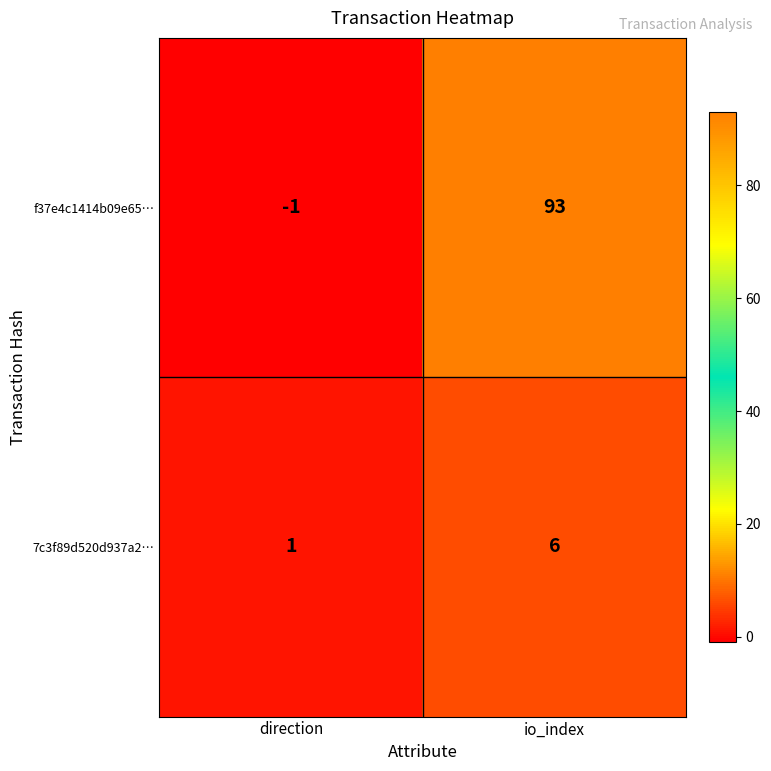

What is the maximum value shown in the chart?

93